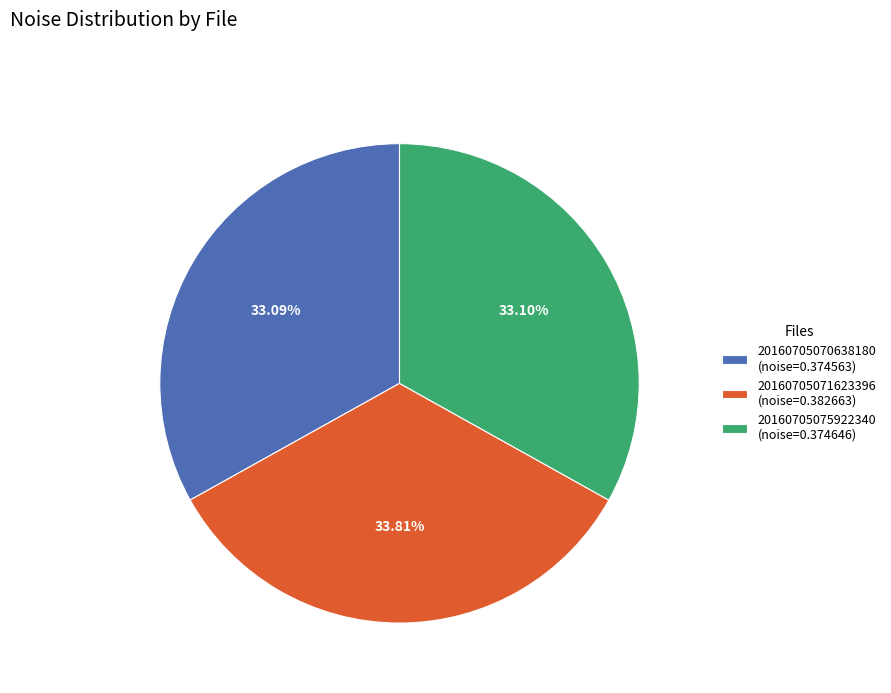

Which slice is the largest?

20160705071623396 (noise=0.382663)